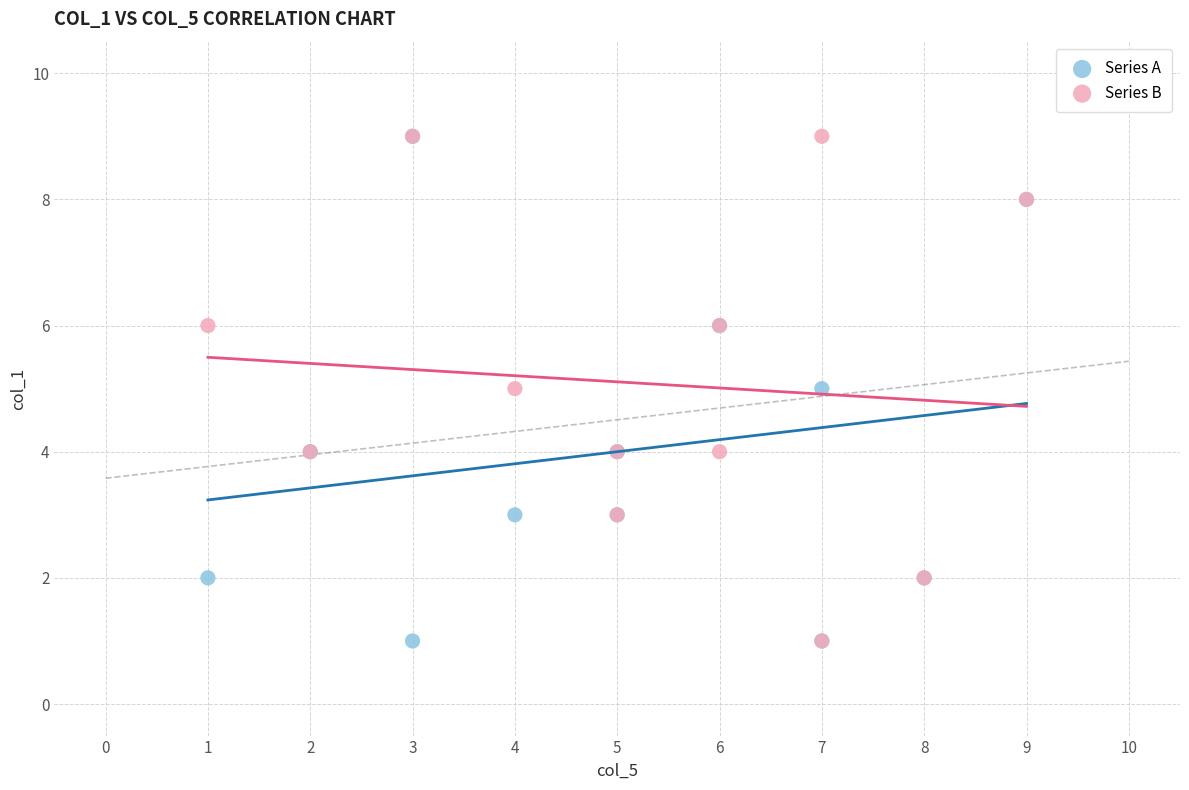

What are all the series names shown in the legend?

Series A, Series B